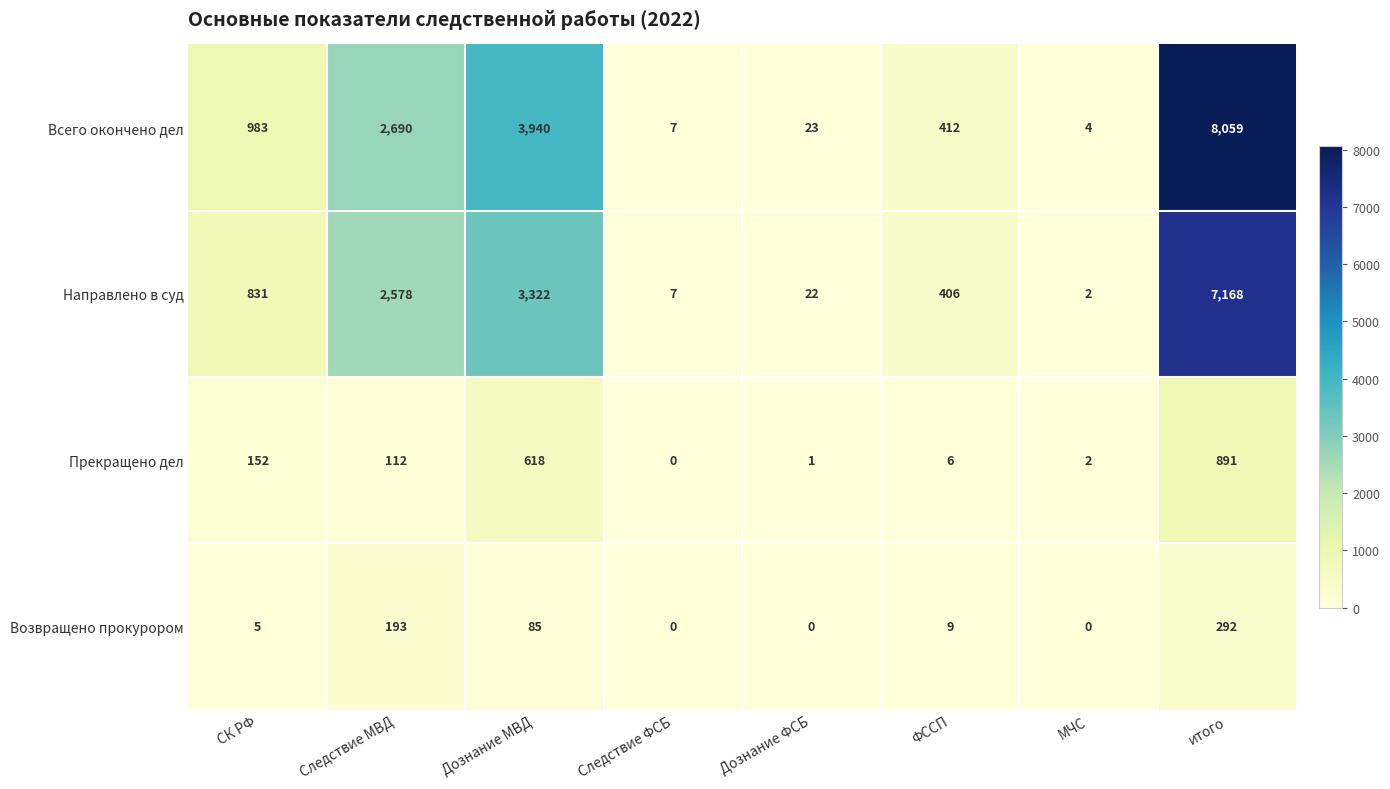

How many data points does each series have?

8